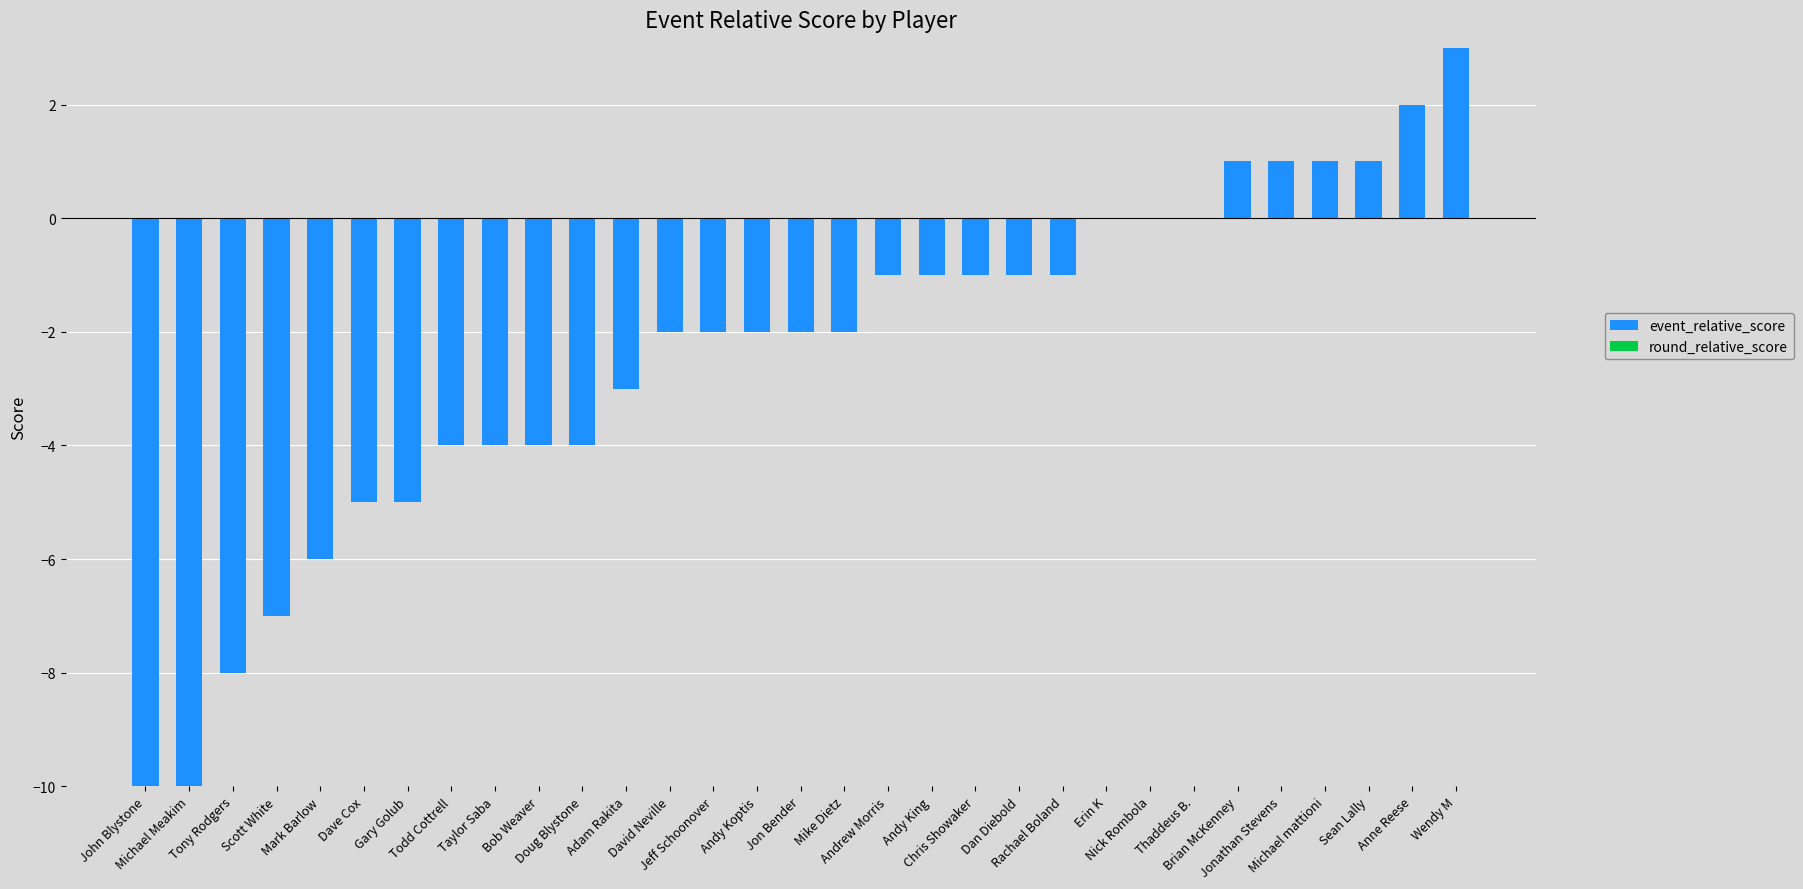

What is the sum of all values?

-76